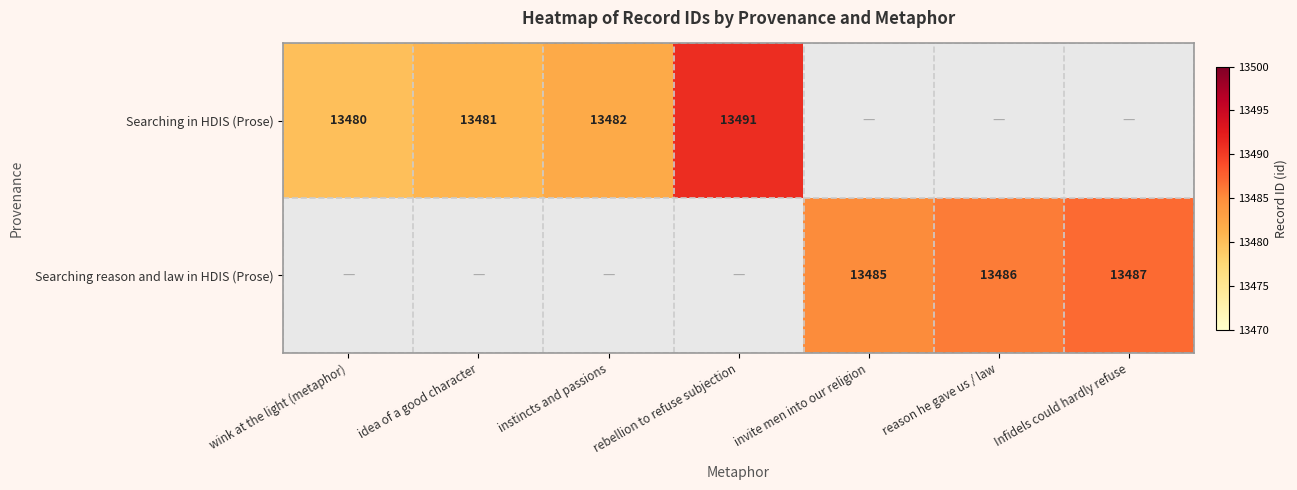

Which category has the highest value across all series?

rebellion to refuse subjection